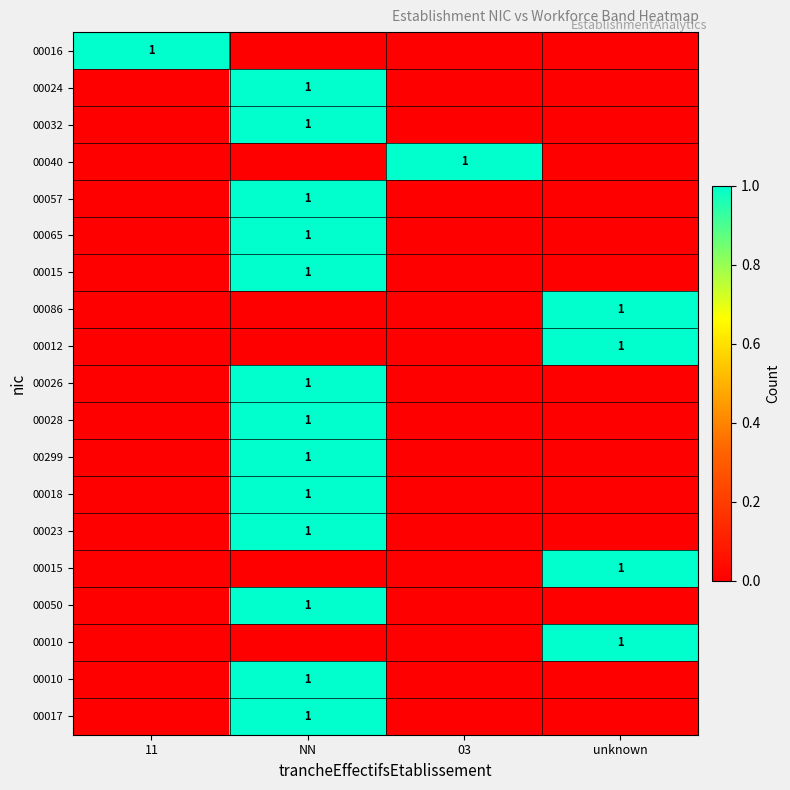

How many distinct data groups are displayed?

19